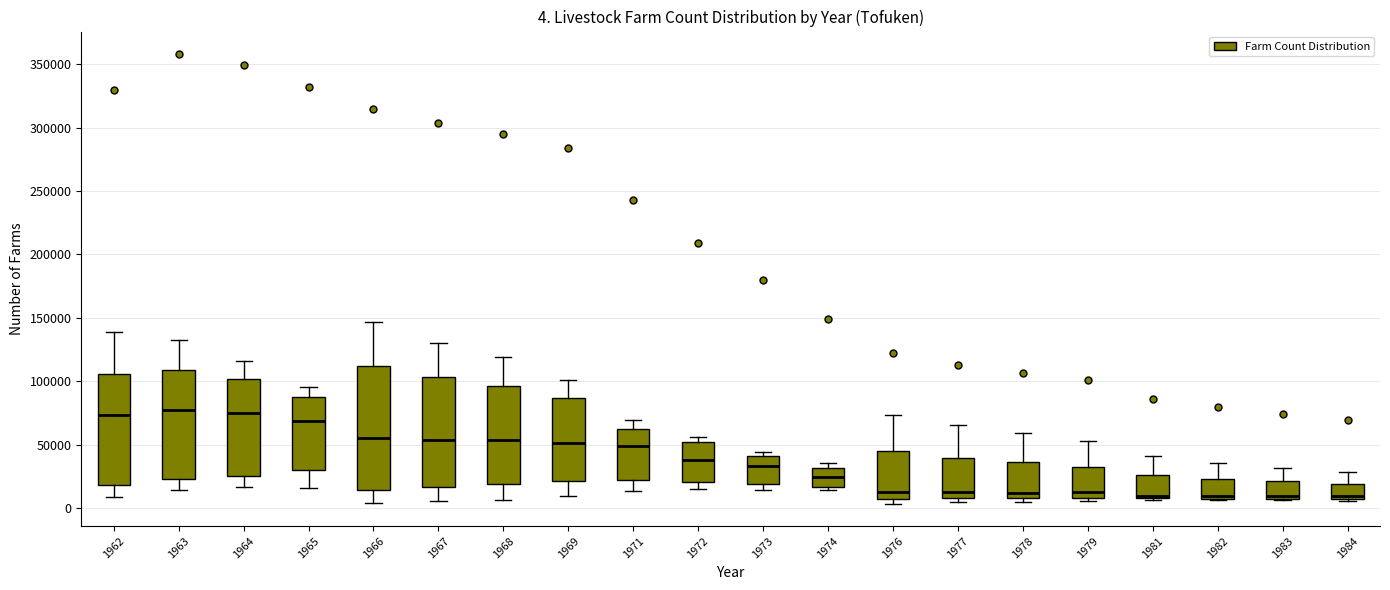

Comparing the boxes themselves (not the whiskers), which one is the tallest?

1966